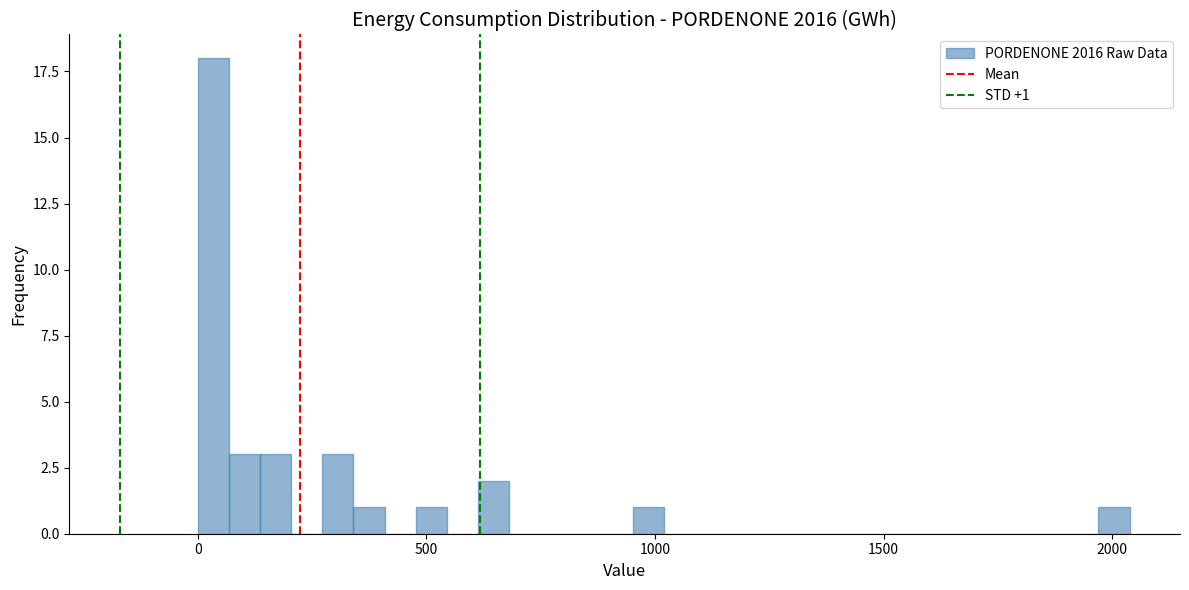

Read against the x-axis, roughly where is the centre of the tallest bar?

50